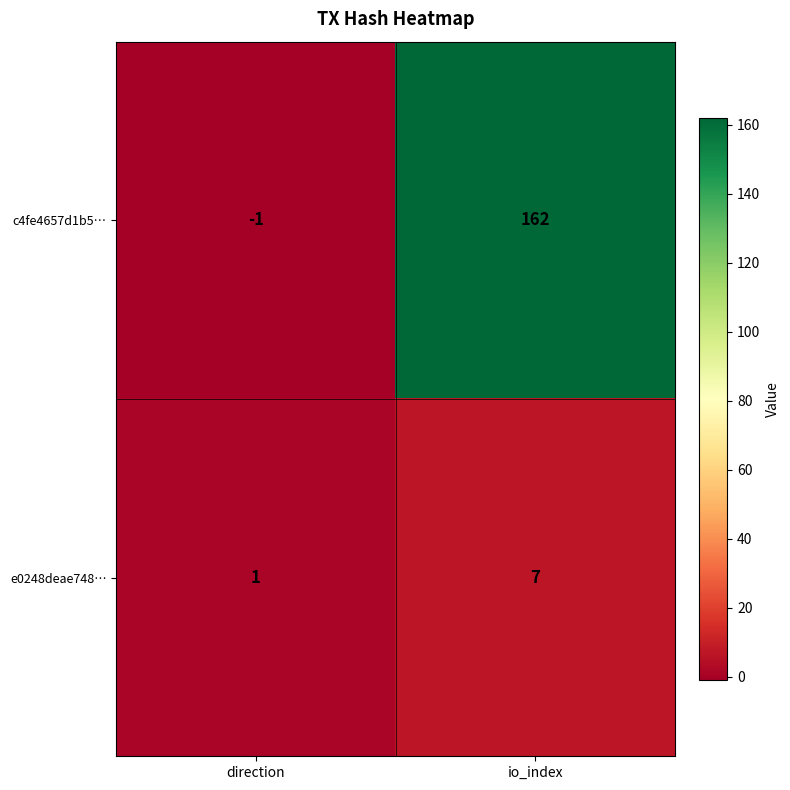

Between direction and io_index, which series saw the biggest shift?

c4fe4657d1b5…